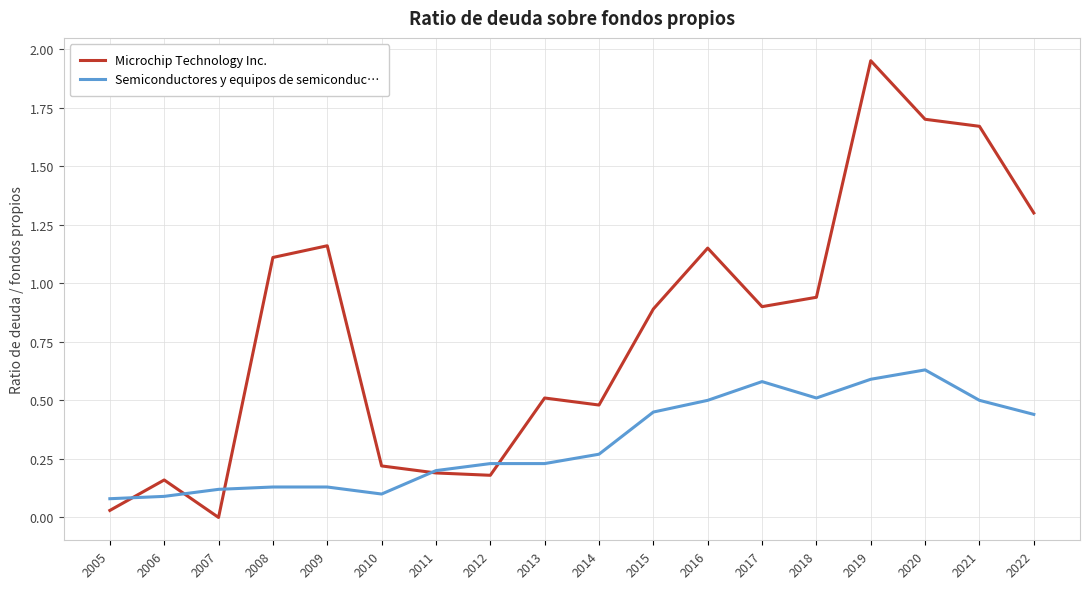

The value of Semiconductores y equipos de semiconduc… at 2015 is 0.2. True or false?

False